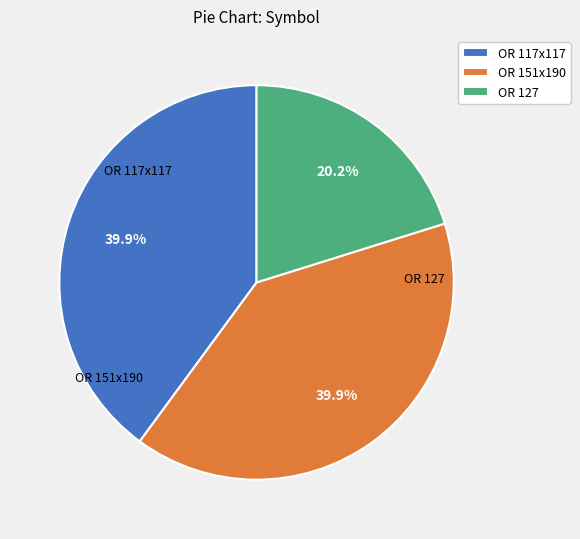

Which slice is the smallest?

OR 127